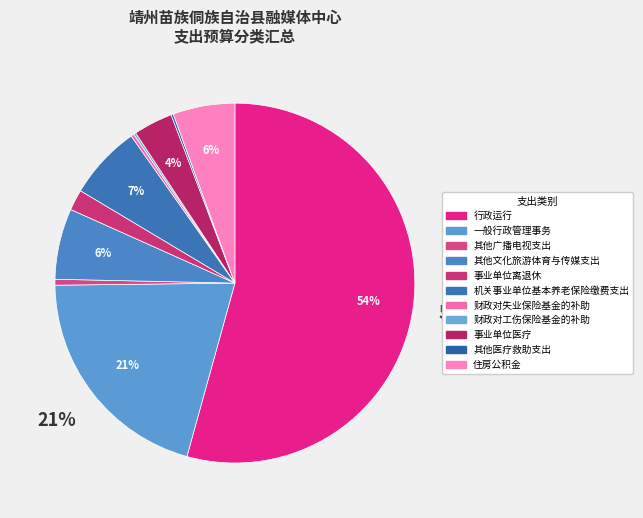

What percentage is NOT represented by 其他文化旅游体育与传媒支出?

93.6%